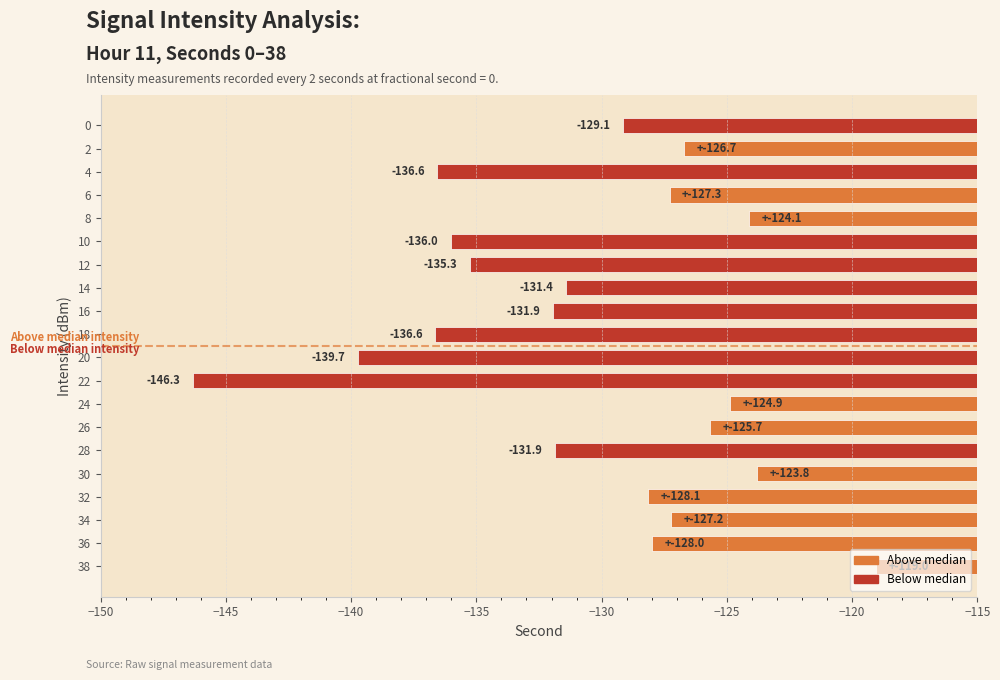

Where is the data nearest to the value -132?

16